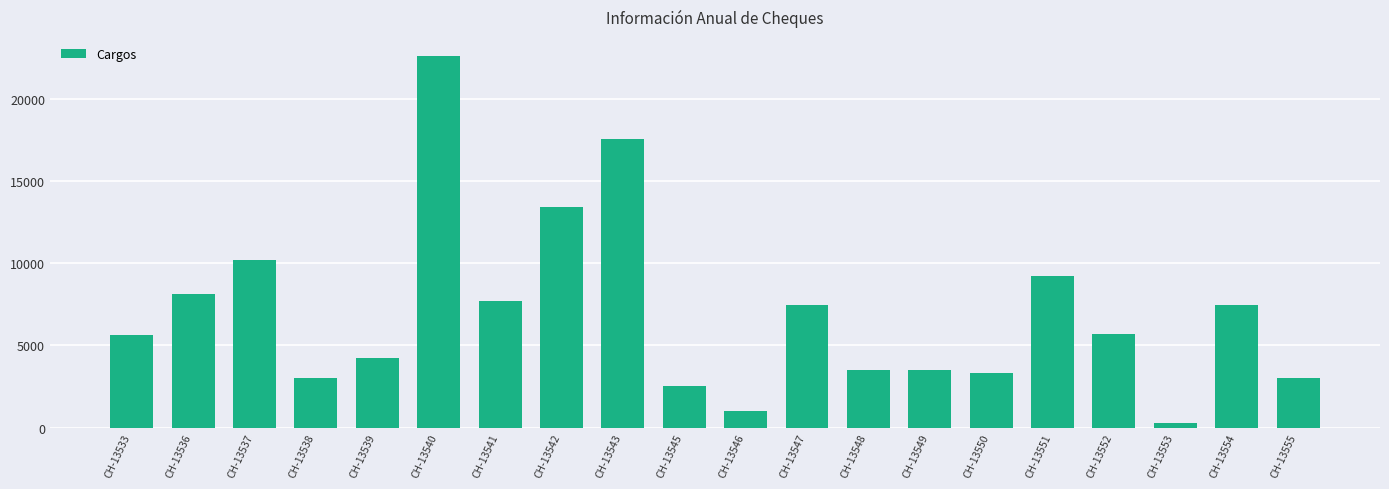

The value at CH-13542 is 13412.0. True or false?

True